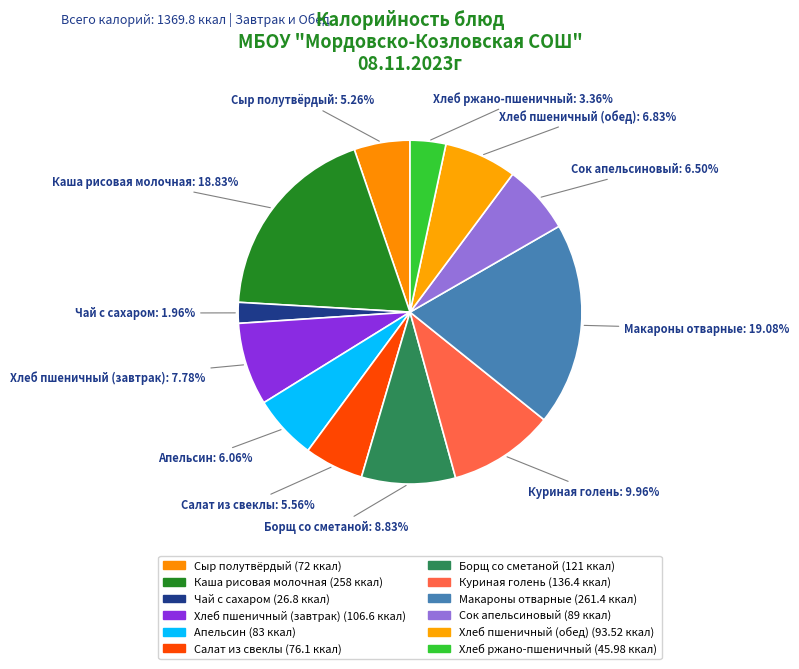

Count the number of slices in the pie.

12